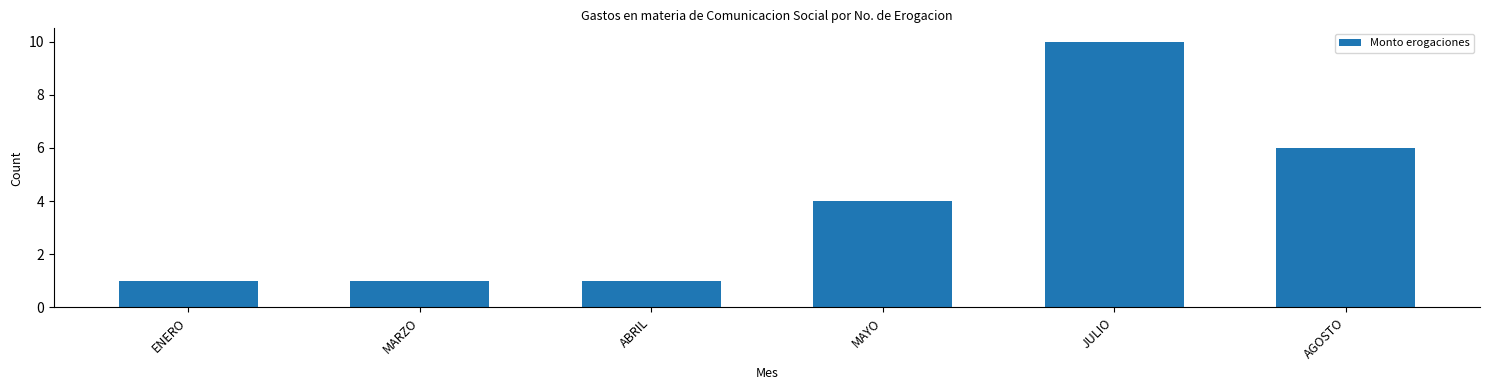

Reading left to right, extract all data points from this chart.

1	1	1	4	10	6